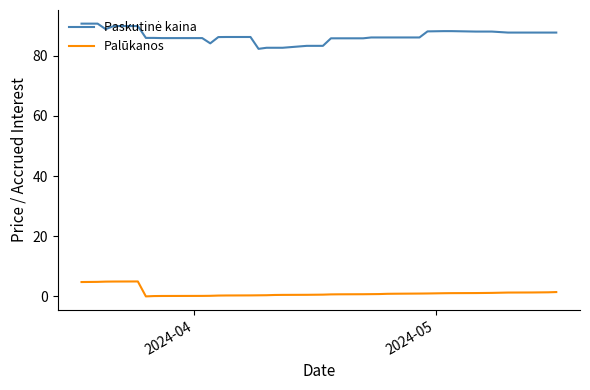

What is the maximum value for Palūkanos?

4.9